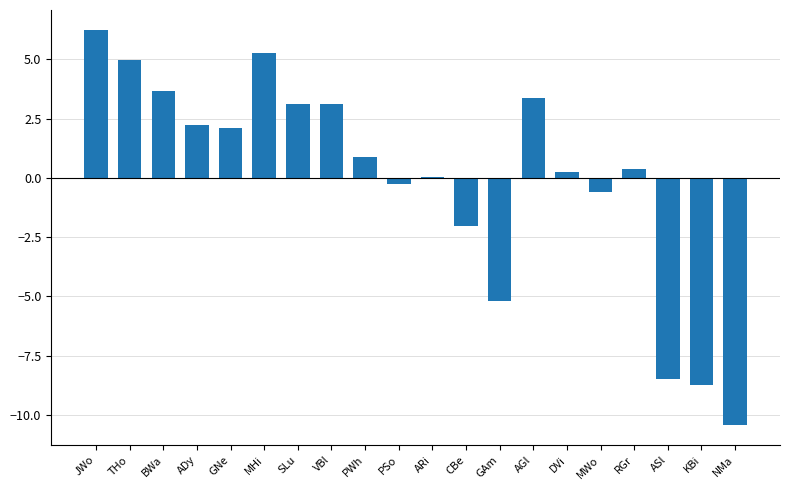

The value at CBe is -2.0. True or false?

True